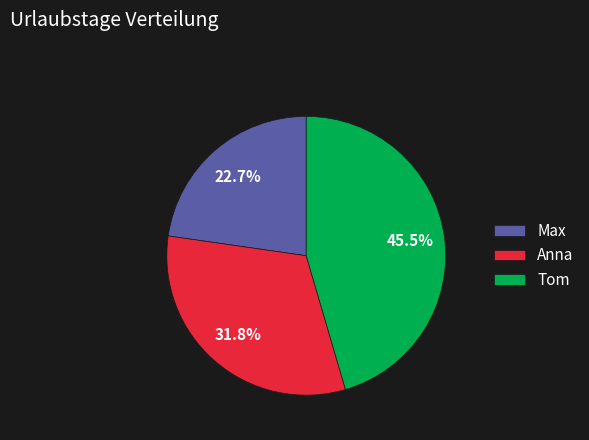

Combined, do Anna and Tom account for over 50%?

Yes